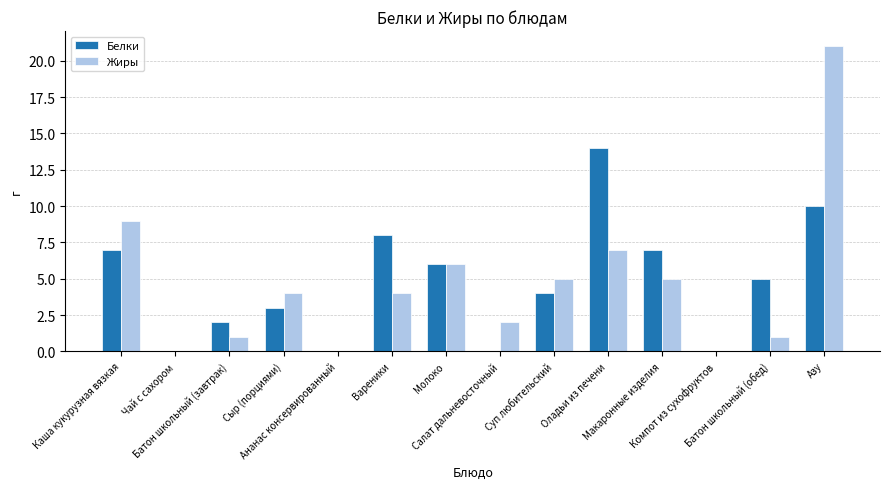

Between Ананас консервированный and Салат дальневосточный, which series saw the biggest shift?

Жиры